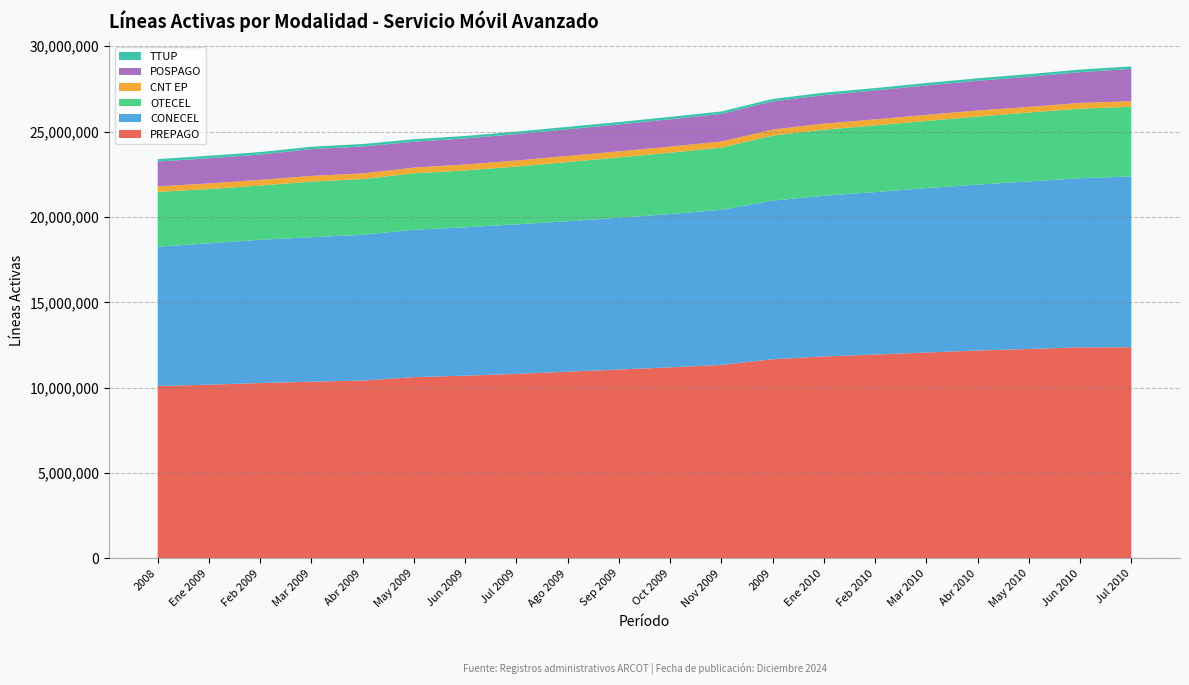

Reading left to right, list all the values displayed in this chart.

PREPAGO: 10097768	10169432	10271668	10347340	10412963	10614816	10700630	10806561	10932832	11060560	11187966	11327887	11662294	11827291	11939792	12058281	12173811	12262488	12361577	12365230
CONECEL: 8156359	8287484	8388534	8463534	8541054	8631581	8692970	8757321	8815709	8889565	8979559	9085049	9291268	9413020	9514599	9628485	9719643	9814475	9905599	10006645
OTECEL: 3211922	3173204	3176502	3257699	3262702	3307629	3329956	3385733	3466213	3532685	3594896	3645994	3806432	3868567	3904390	3935607	3984045	4039162	4069975	4083531
CNT EP: 323967	330269	334341	334341	331256	335725	347752	353557	356327	356327	356327	356900	356900	356900	353181	357344	355675	327319	339718	317884
POSPAGO: 1452088	1474609	1479761	1567977	1577514	1511838	1527481	1545314	1559850	1577542	1600550	1618133	1649838	1667442	1692361	1719964	1736488	1767827	1801354	1897410
TTUP: 142392	146916	147948	140257	144535	148281	142567	144736	145567	140475	142266	141923	142468	143754	140017	143191	149064	150641	152361	145420